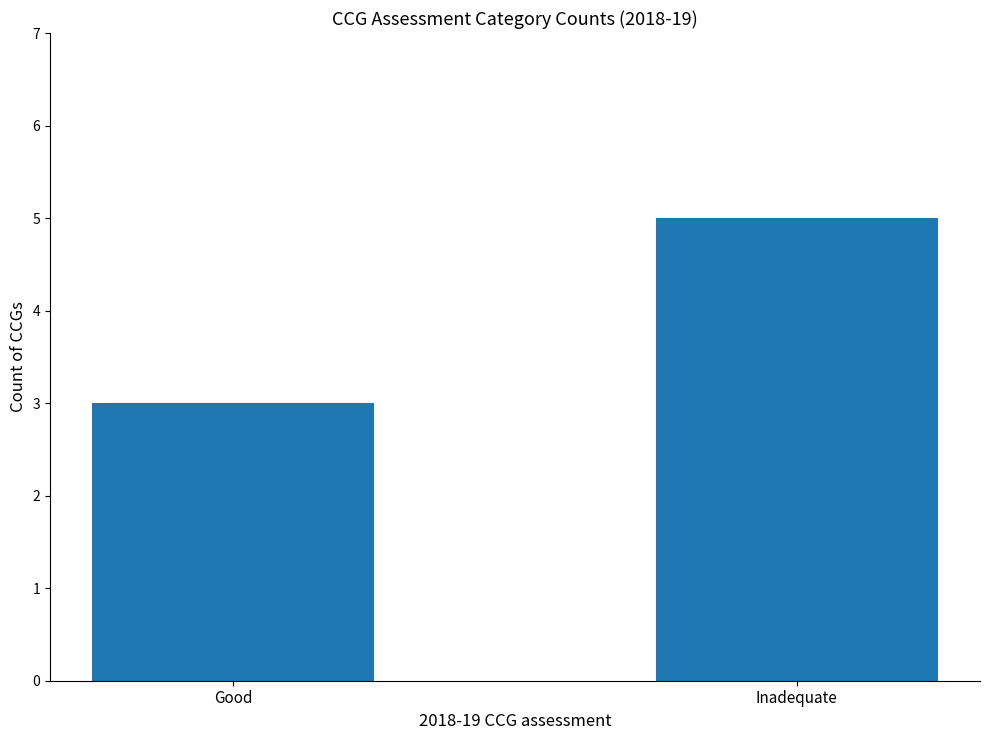

Between Good and Inadequate, which is larger?

Inadequate